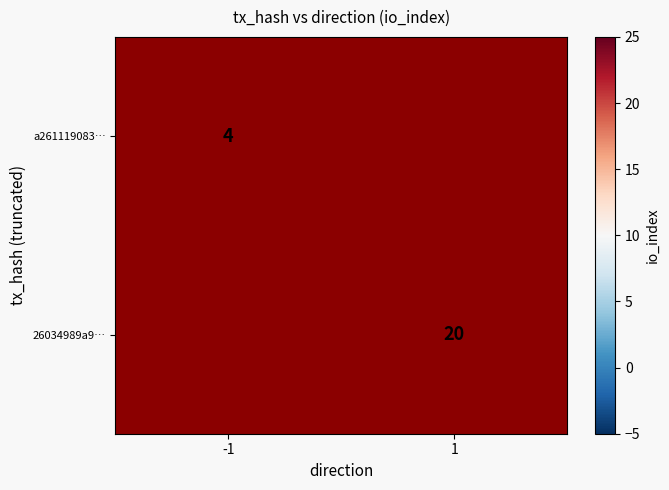

Is it true that a261119083… equals 1 at -1?

False